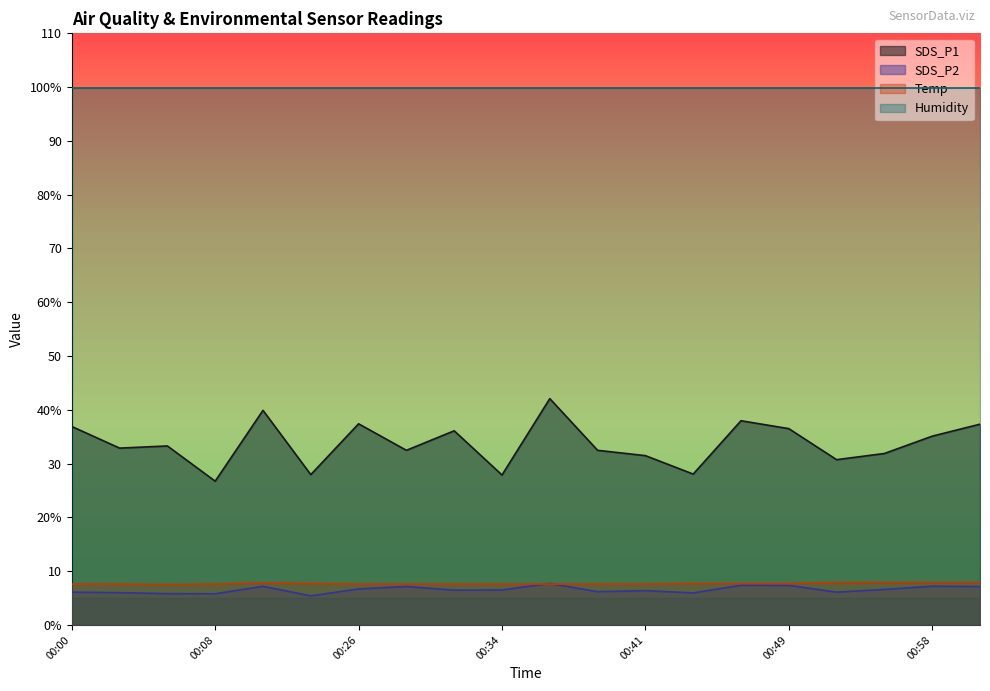

What is the label of the 9th point from the left?

00:31